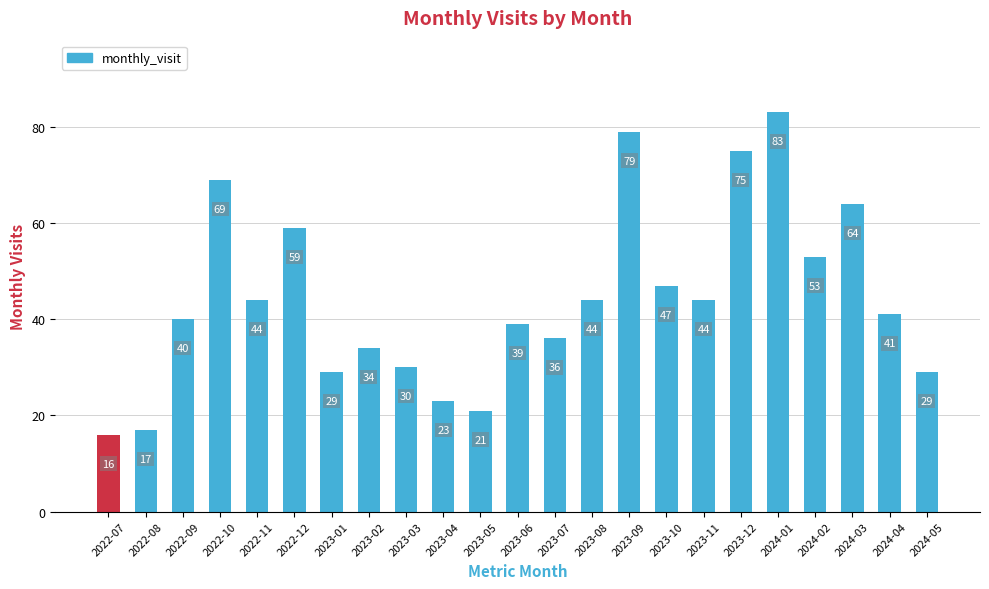

Count the number of data series in this chart.

1